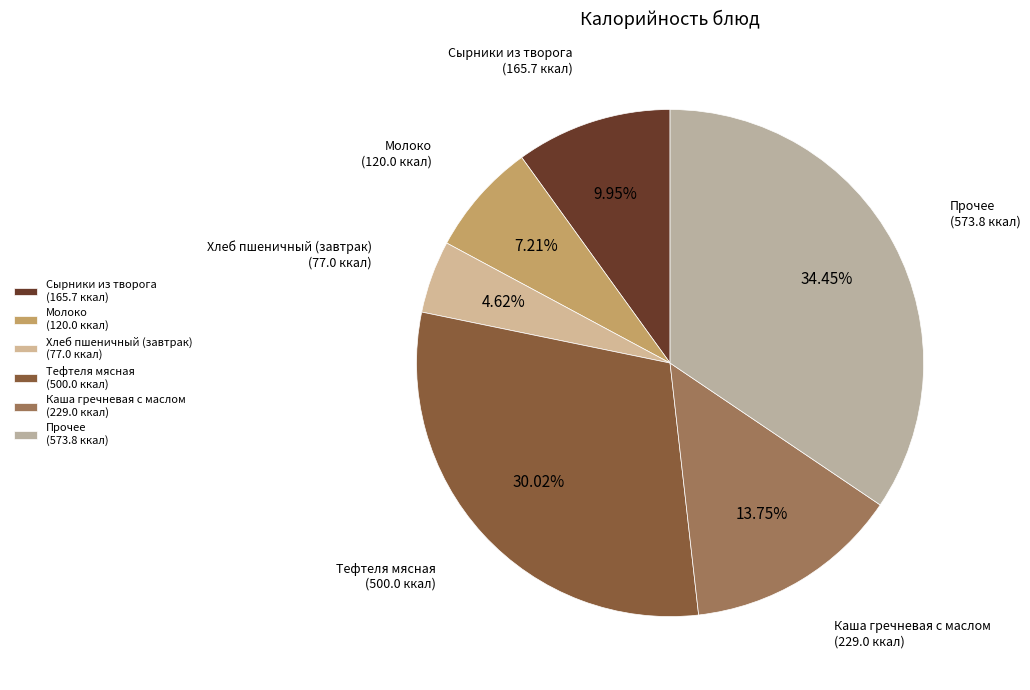

Which category has the biggest portion of the pie?

Прочее (573.8 ккал)